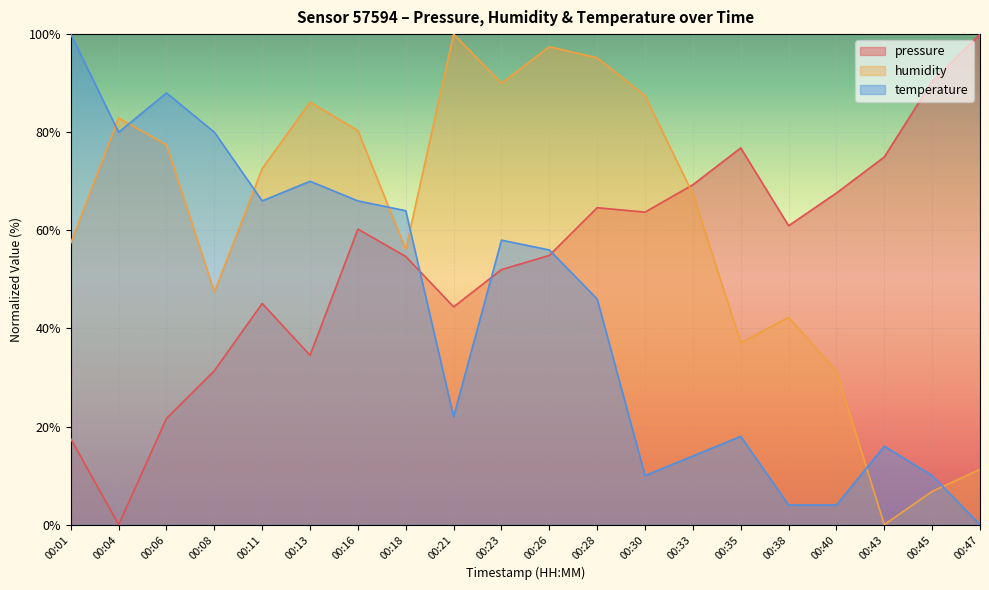

What is the spread (max minus min) of values at 00:43?

75.0